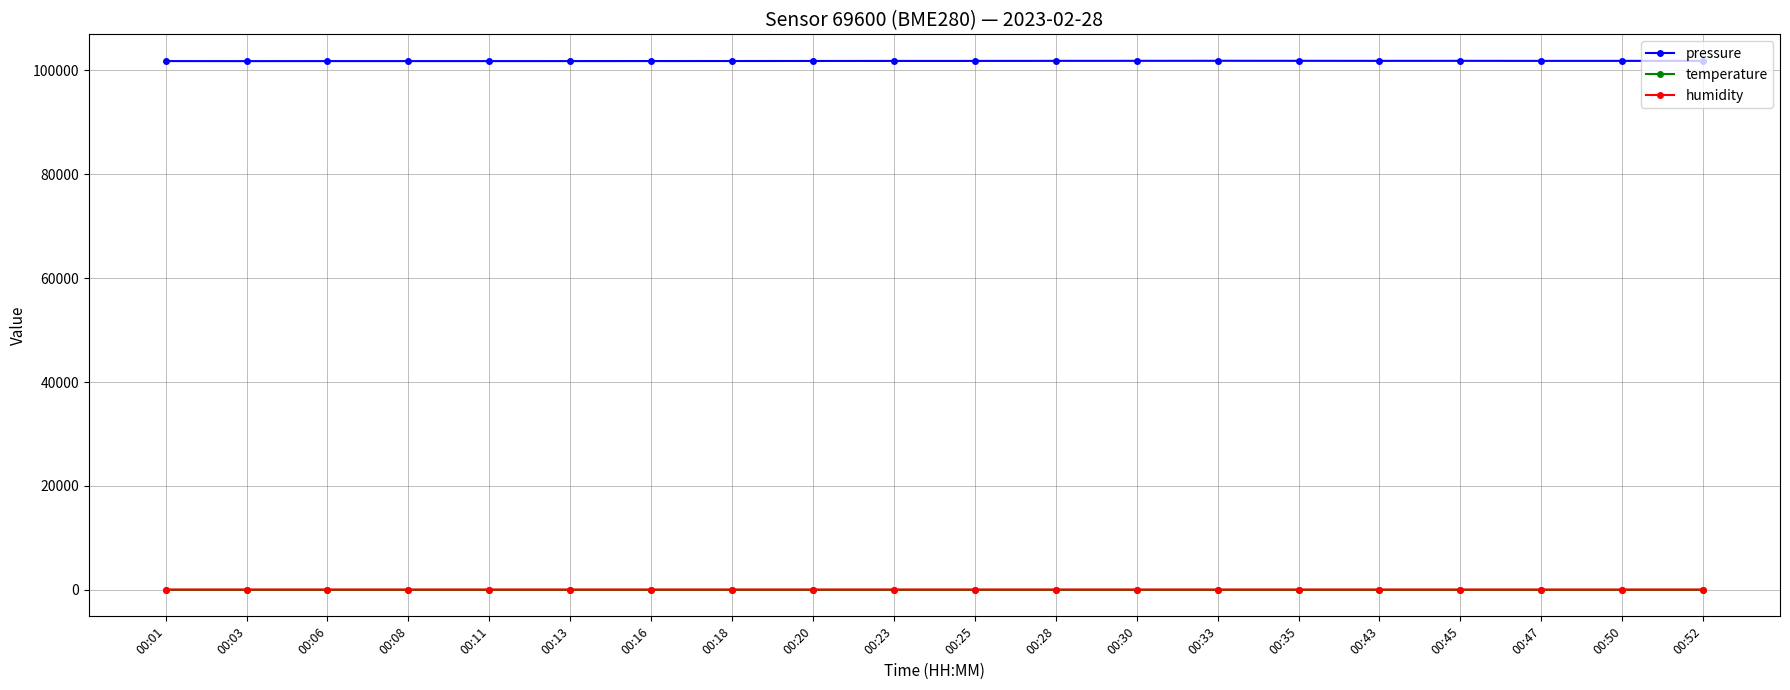

What is the difference between the highest and lowest values at 00:13?

101759.7